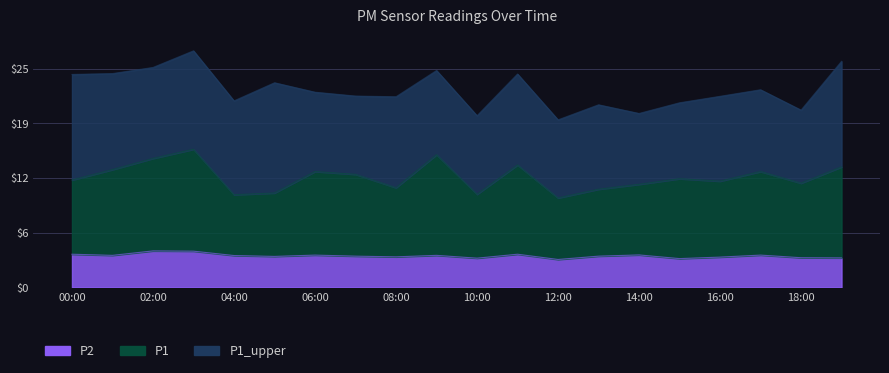

Where is P2 nearest to the value 3?

12:00